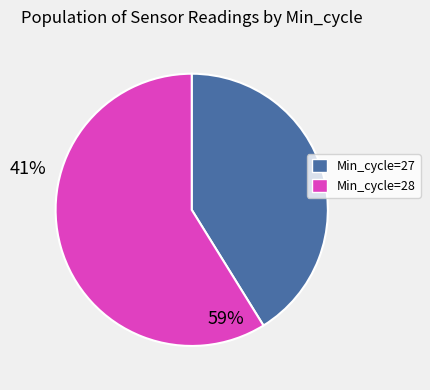

Is there a majority slice in this chart?

Yes